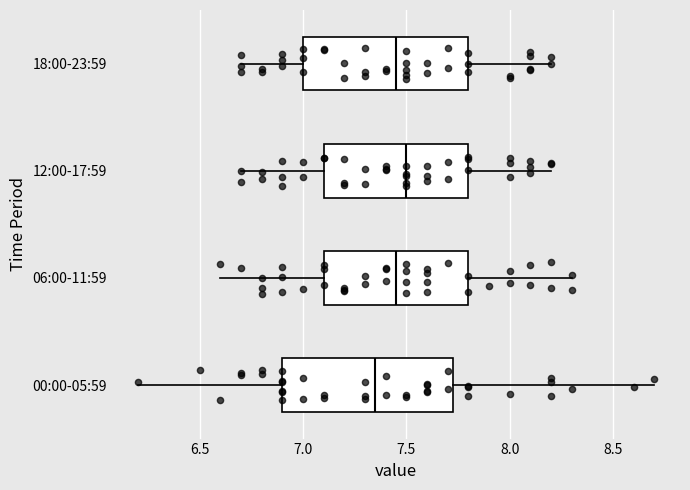

Which box has the furthest to the left median line?

00:00-05:59